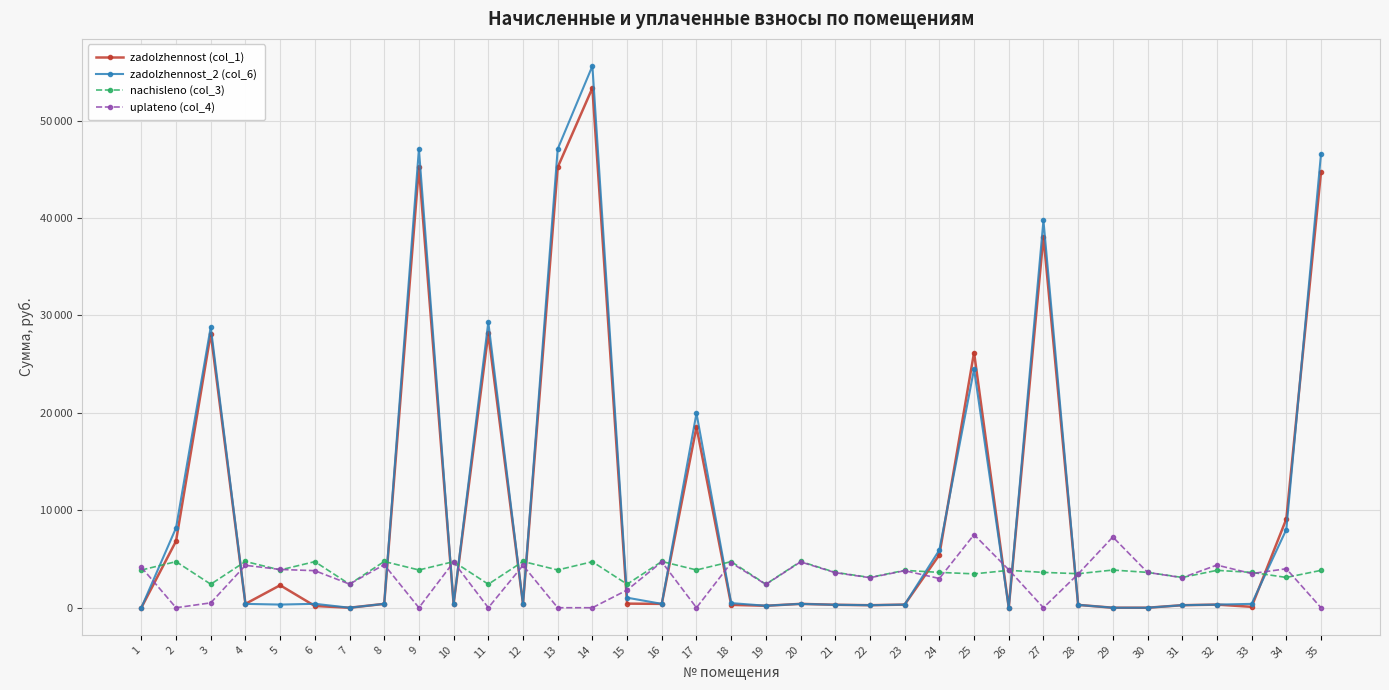

Does the chart have visible grid lines?

Yes